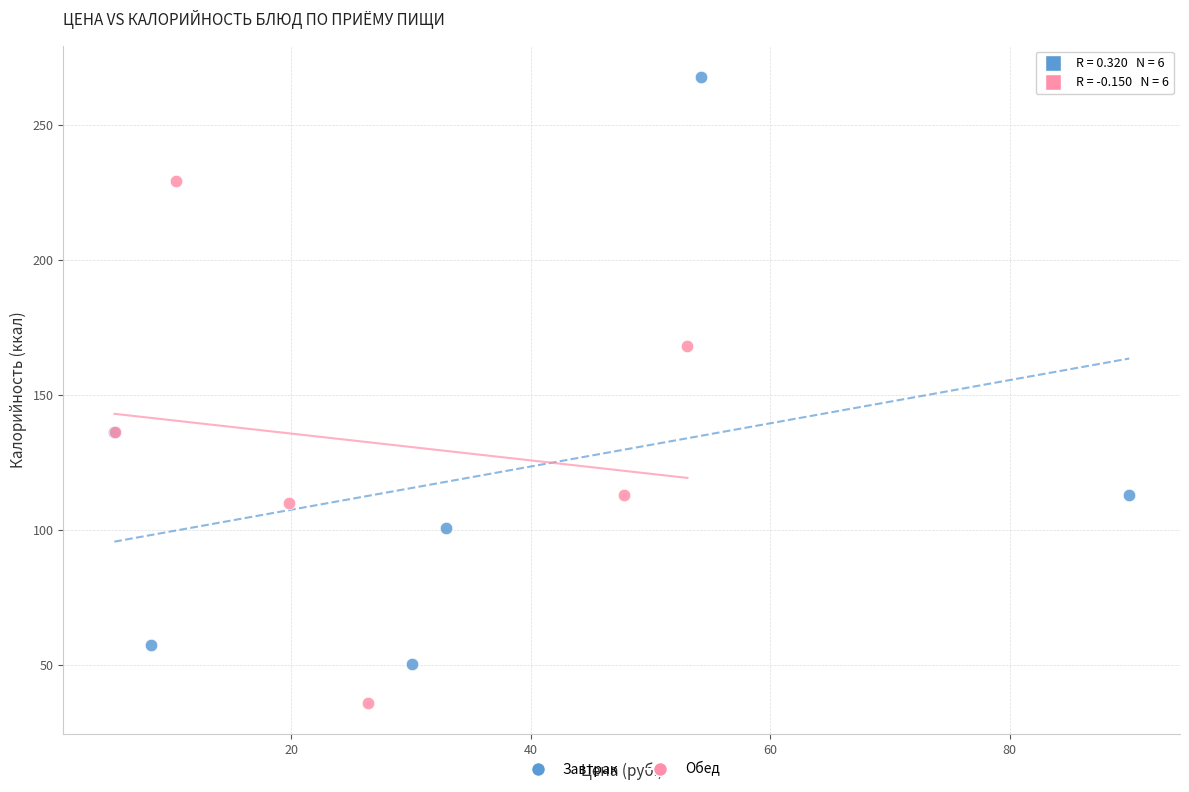

Which series has the largest Y range (max minus min)?

Завтрак